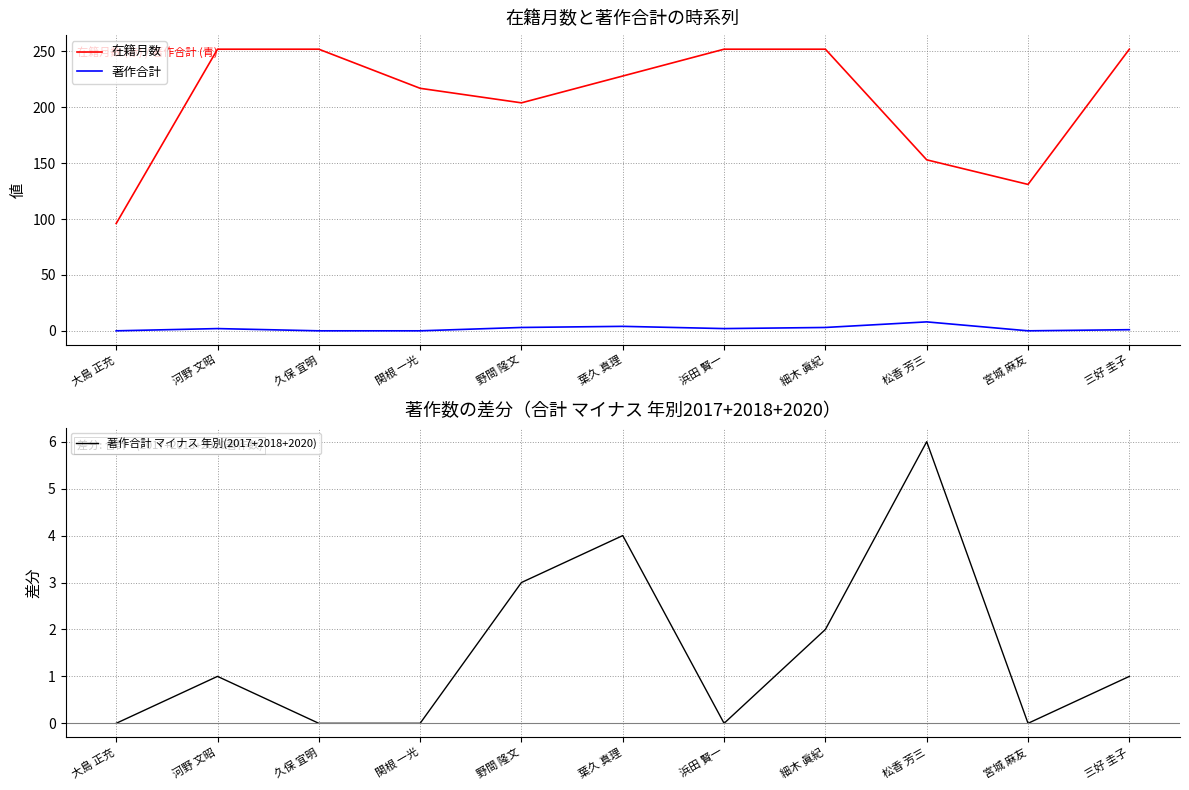

True or false: 著作合計 マイナス 年別(2017+2018+2020) and 在籍月数 cross at least once.

False